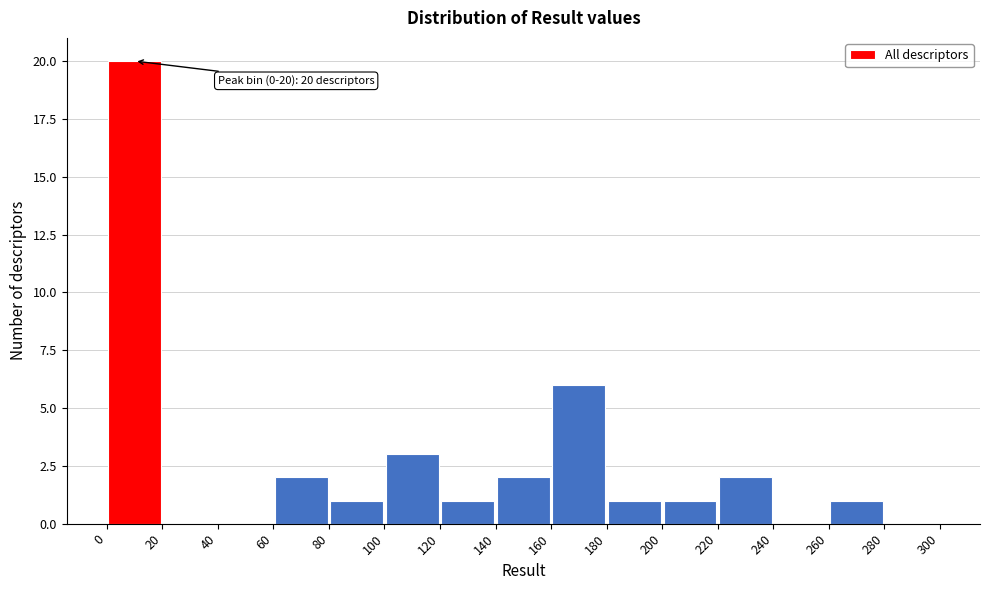

Over which range of the x-axis is the bar tallest?

0 to 20